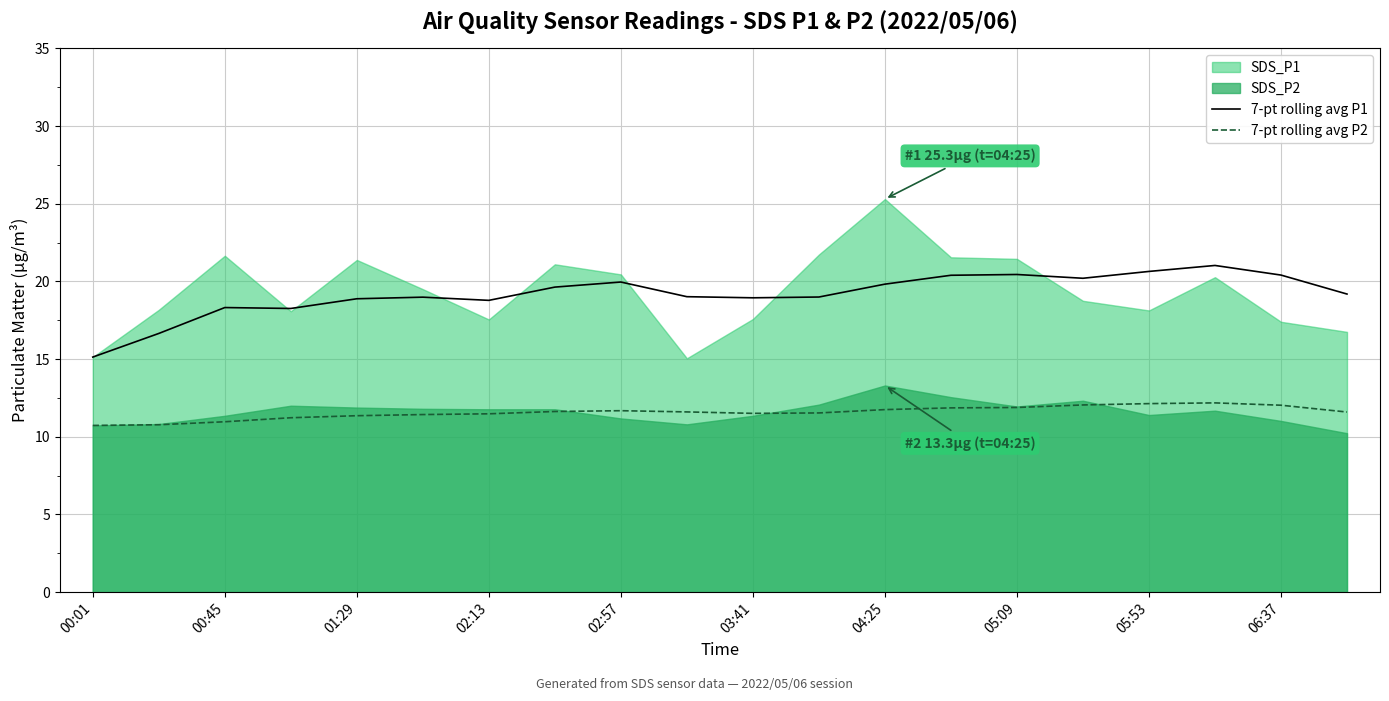

How many lines are shown in the chart?

2